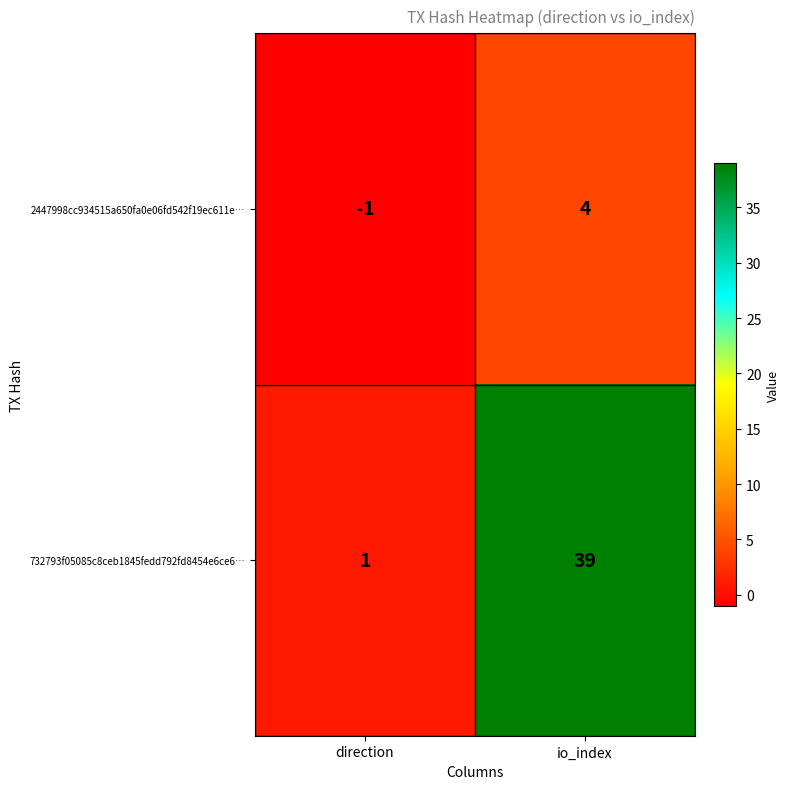

At which category does the chart reach its peak across all series?

io_index